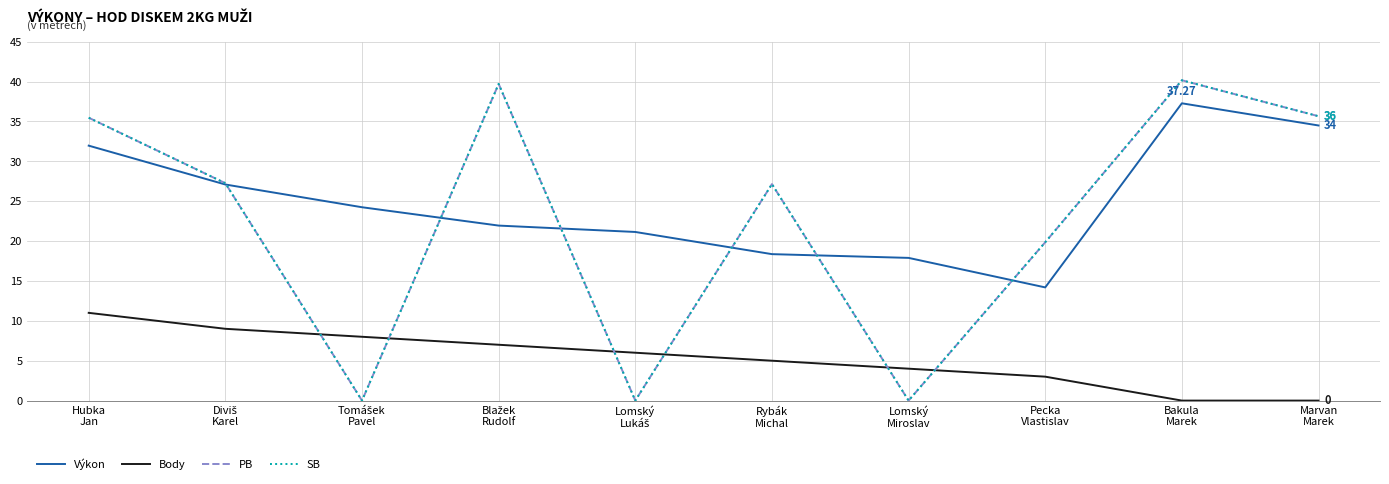

What is the difference between the maximum and minimum values in the Výkon series?

23.1